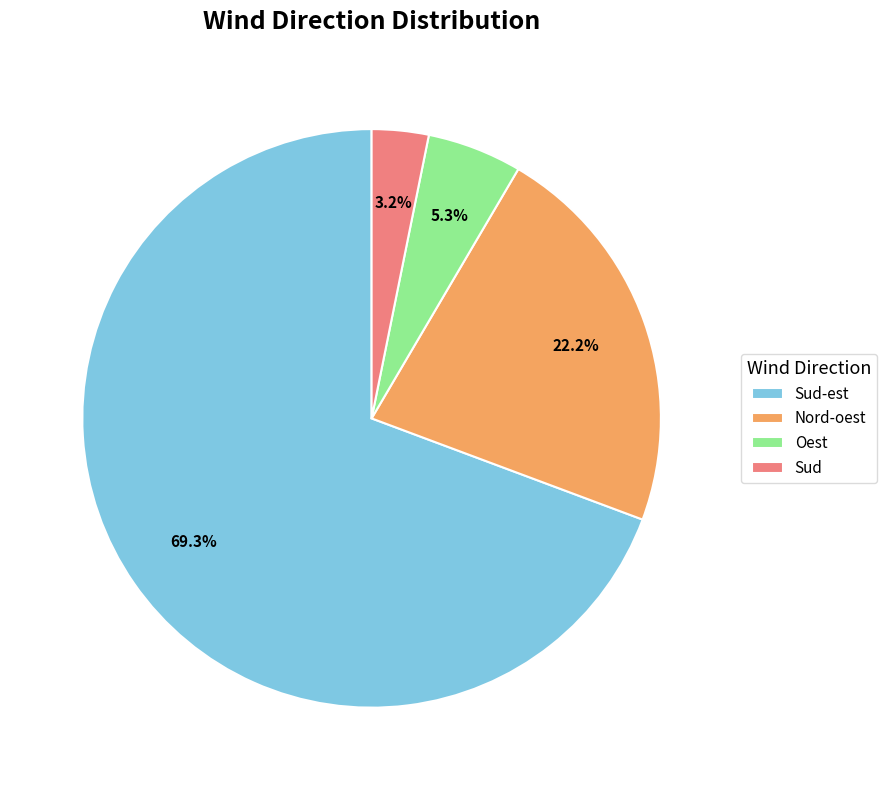

To the nearest percent, what is the difference between the largest and smallest slice percentages?

66%